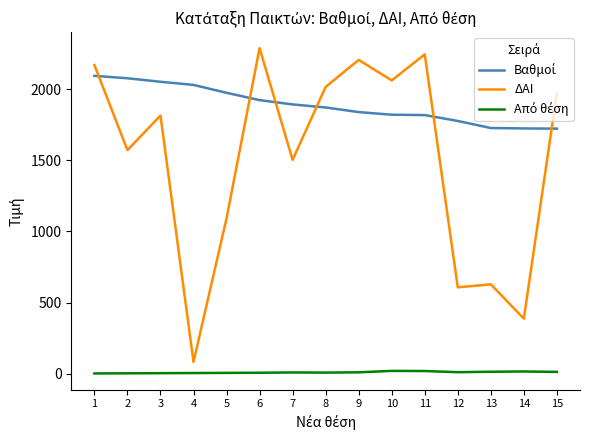

Which series has the largest range (max minus min)?

ΔΑΙ